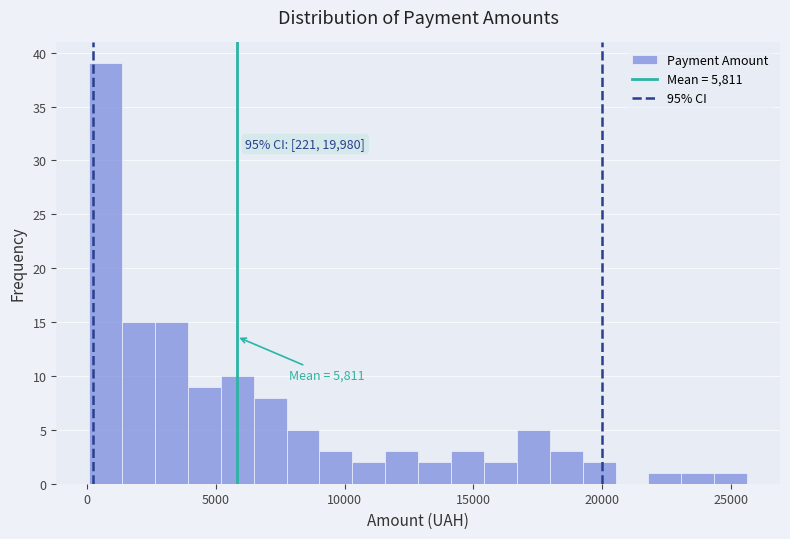

Read against the x-axis, roughly where is the centre of the tallest bar?

500